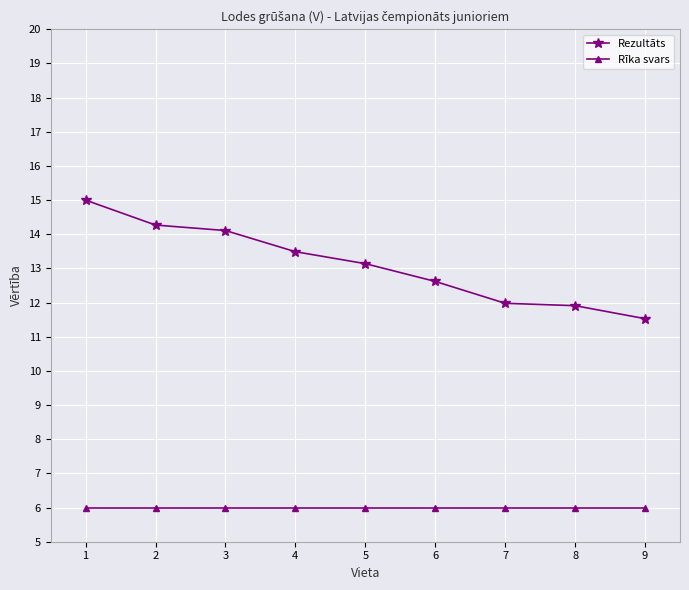

How many values in the Rezultāts series are below 13?

4